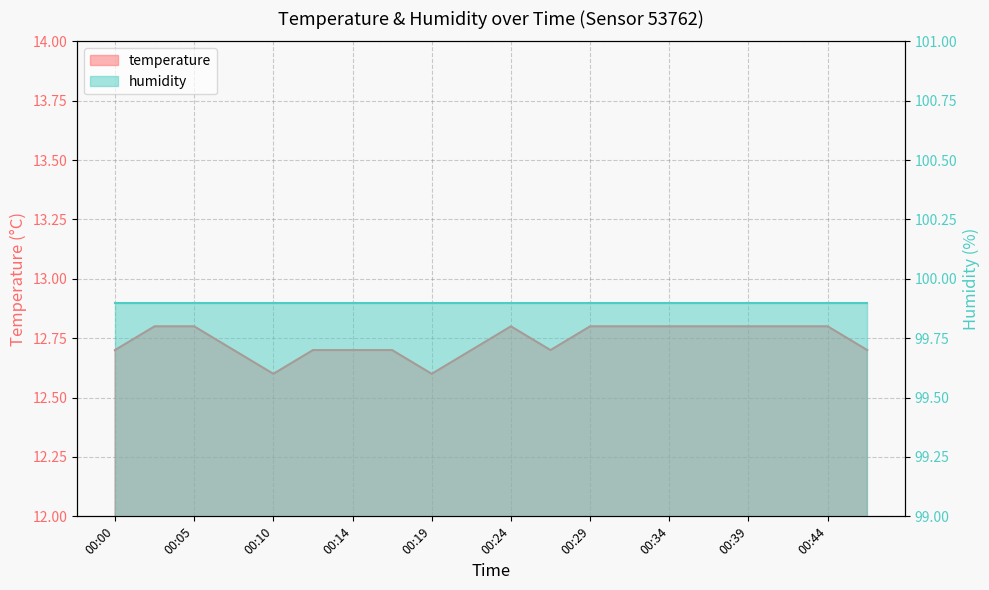

What is the average value?

12.7